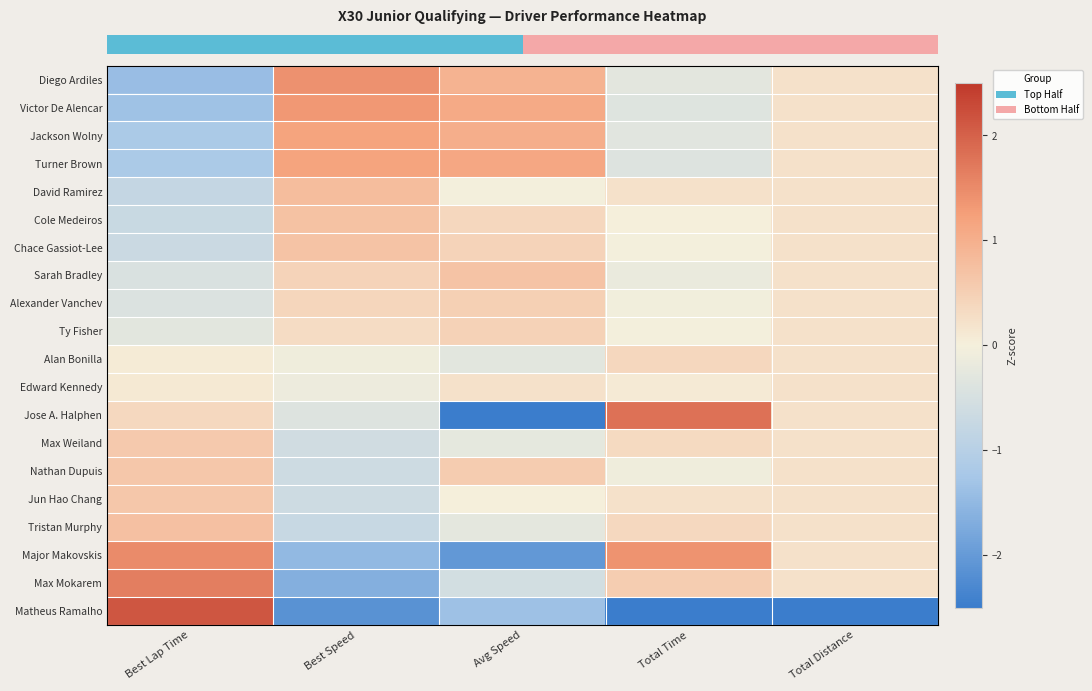

Which has a higher value, Avg Speed or Total Time?

Avg Speed